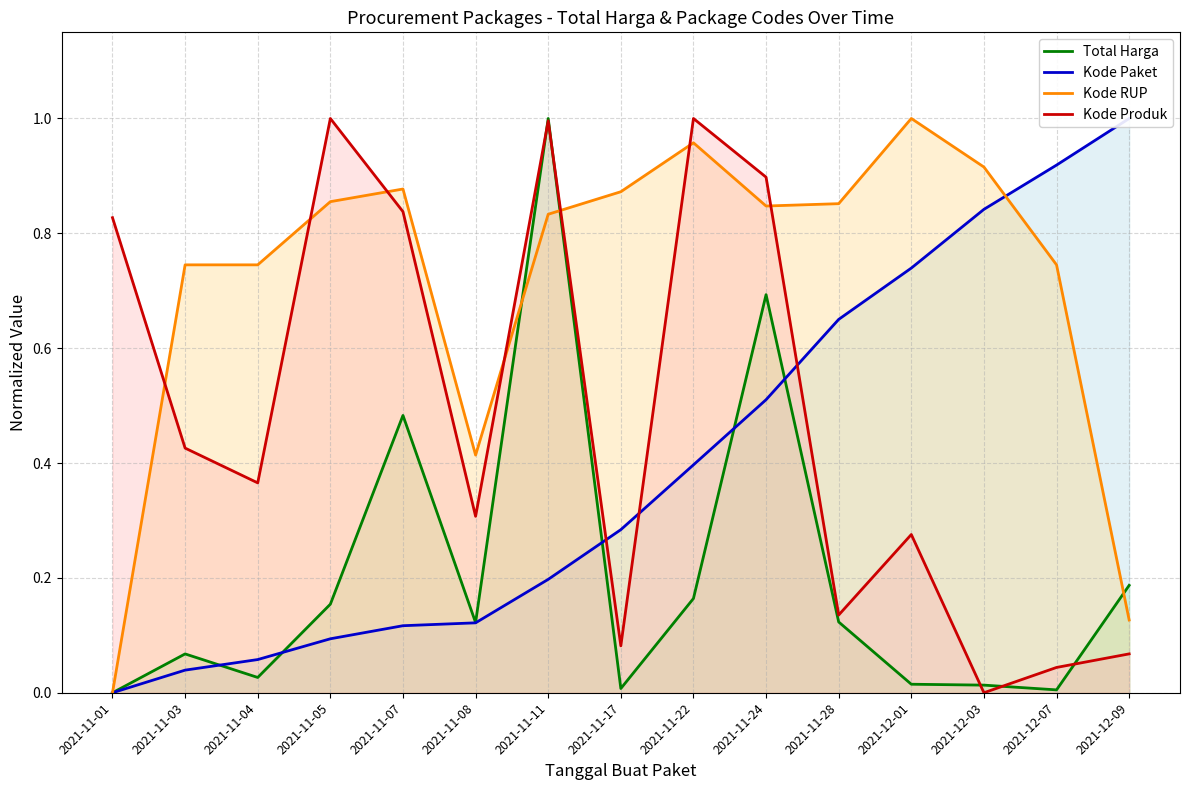

List the series in order of their overall mean, highest first.

Kode RUP, Kode Produk, Kode Paket, Total Harga